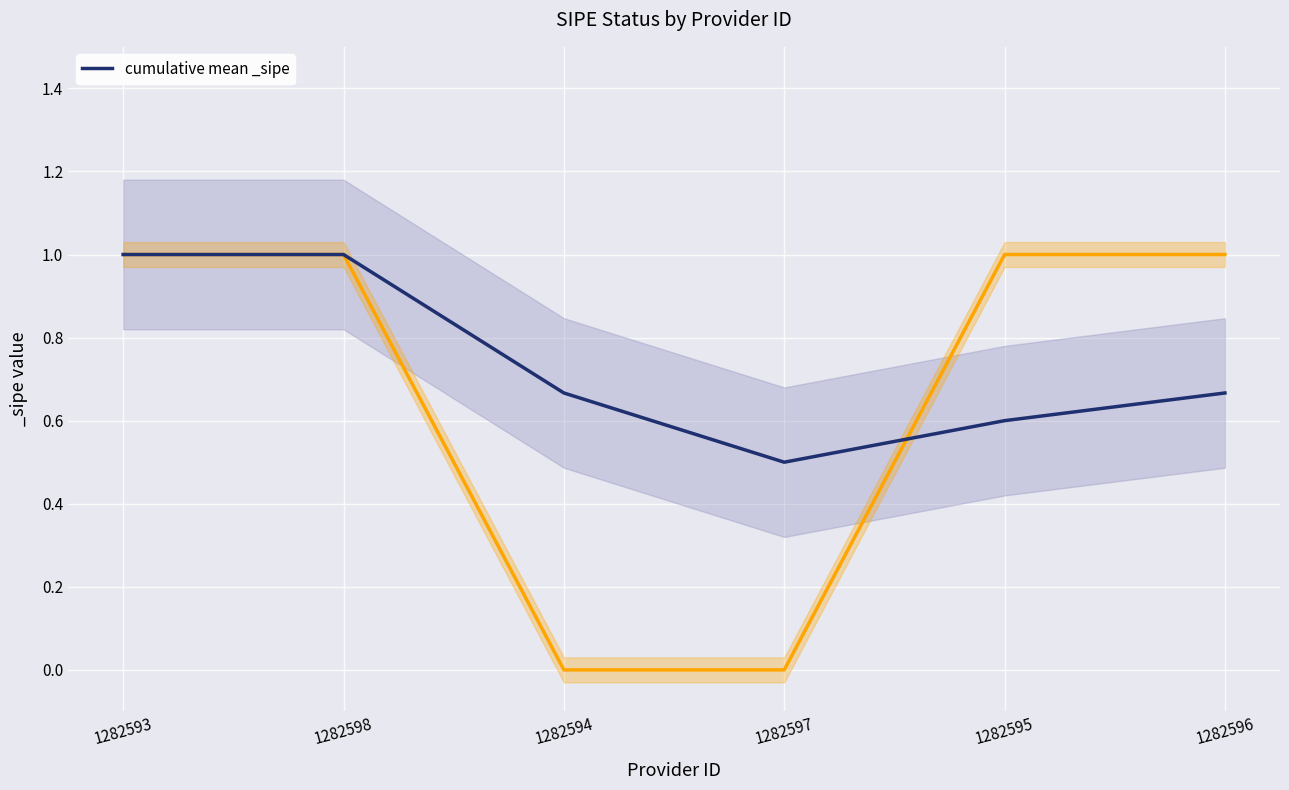

What position from the left is 1282598?

2